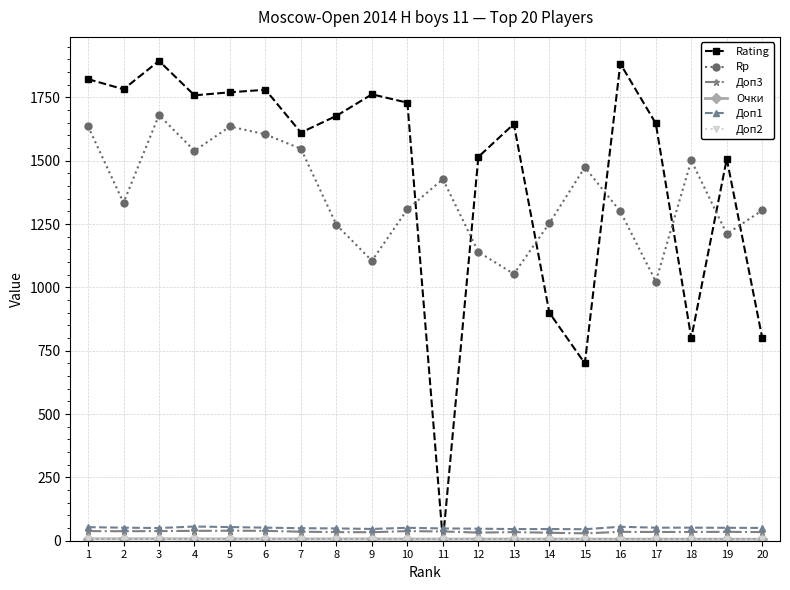

What is the greatest value displayed?

1894.0